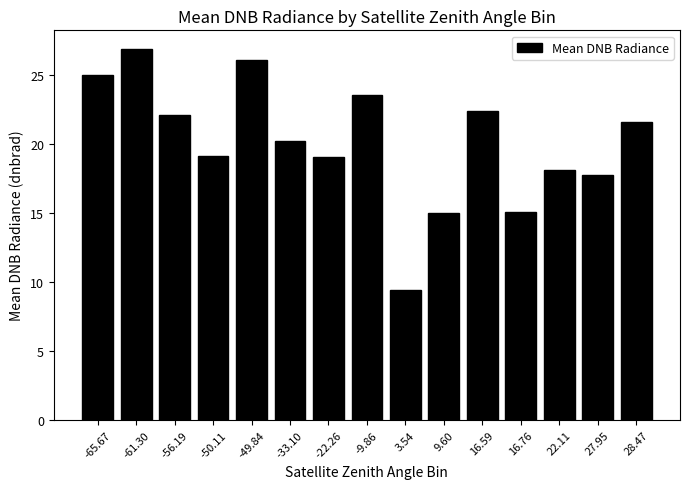

Which label corresponds to the largest value in the chart?

-61.30